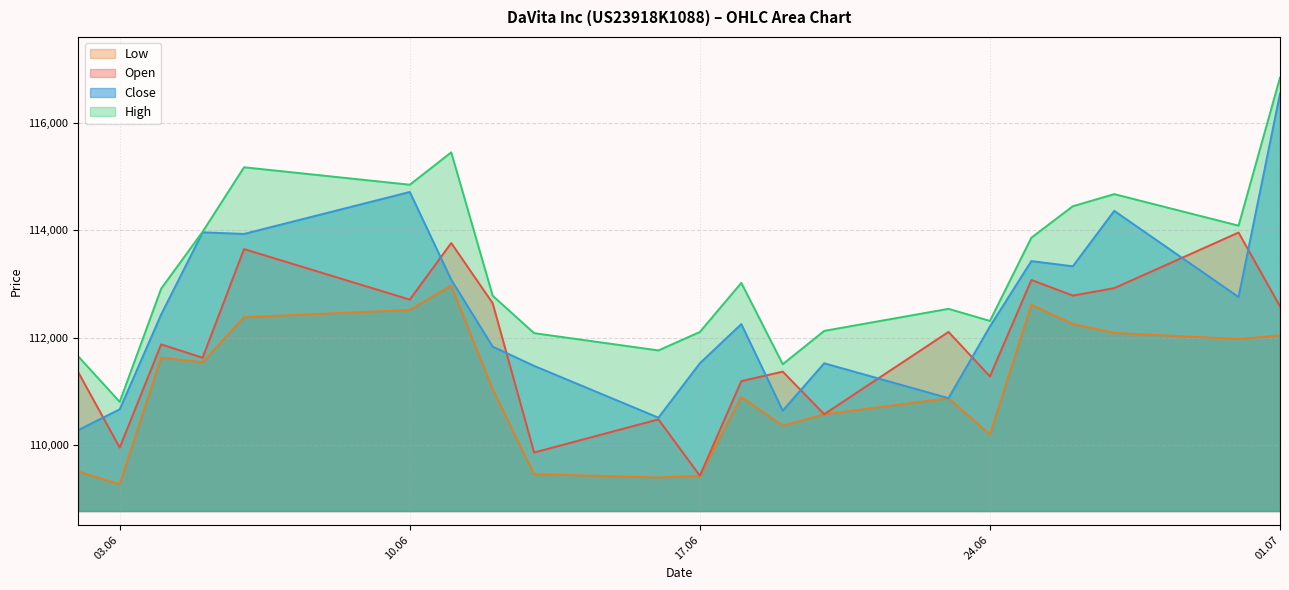

At which category does High reach its first local peak?

06.06.2025